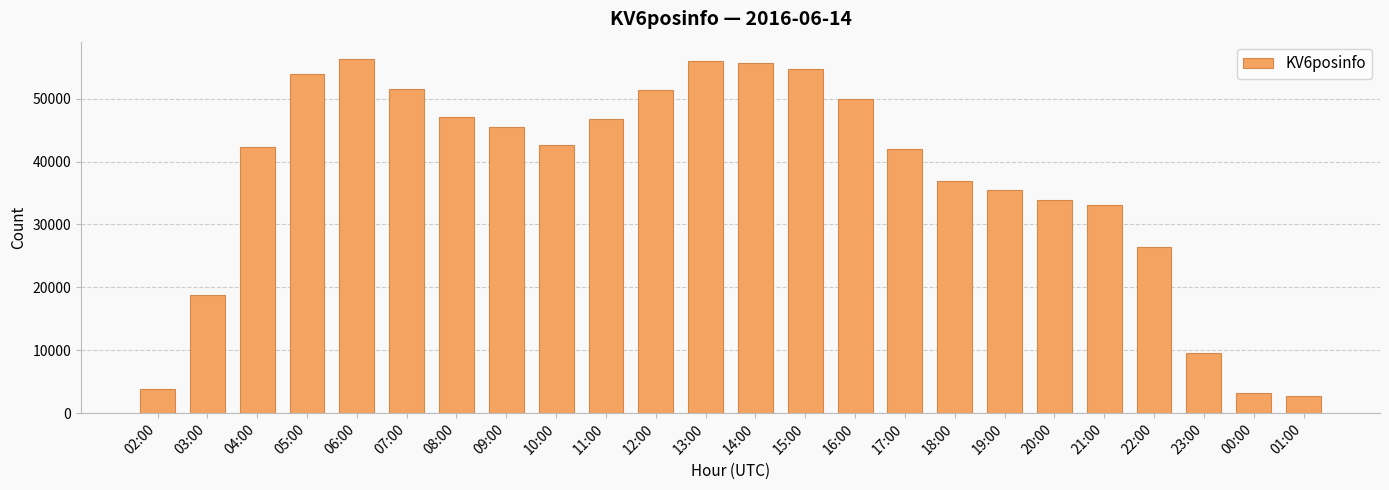

The chart shows a value of 47101 at 08:00. True or false?

True